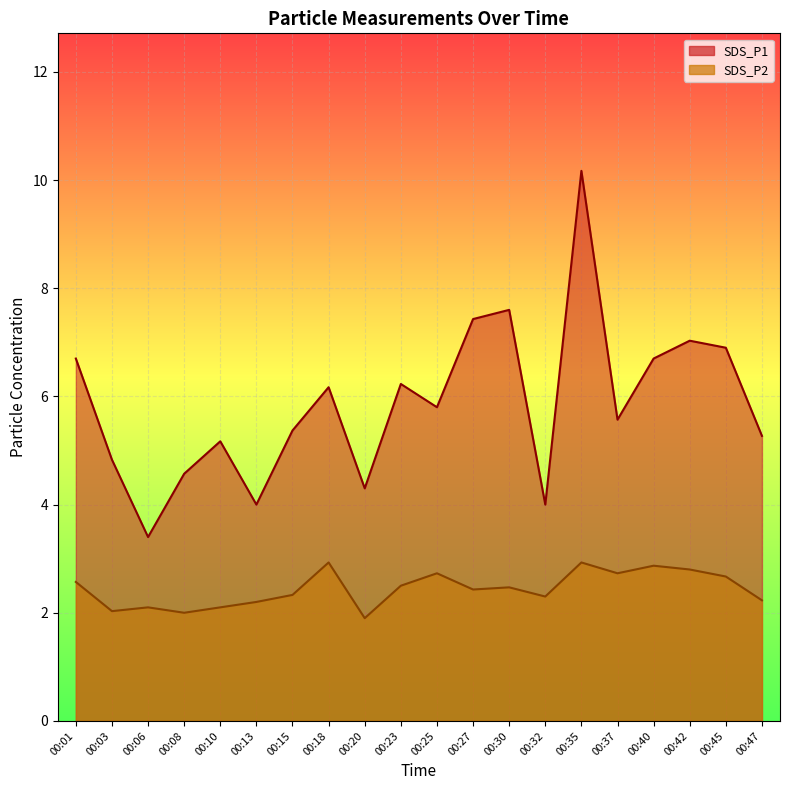

Reading left to right, what are all the values shown in this chart?

SDS_P1: 6.7	4.8	3.4	4.6	5.2	4.0	5.4	6.2	4.3	6.2	5.8	7.4	7.6	4.0	10.2	5.6	6.7	7.0	6.9	5.3
SDS_P2: 2.6	2.0	2.1	2.0	2.1	2.2	2.3	2.9	1.9	2.5	2.7	2.4	2.5	2.3	2.9	2.7	2.9	2.8	2.7	2.2